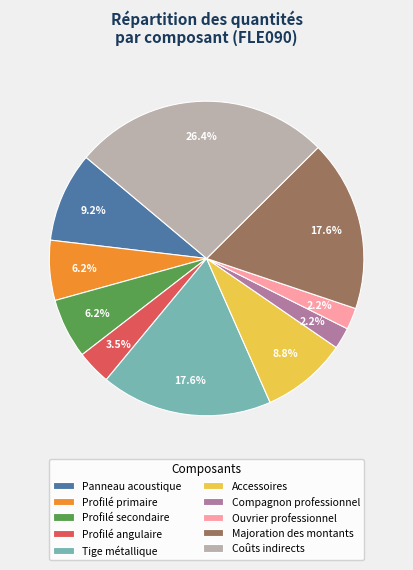

What is the largest slice in the pie chart?

Coûts indirects